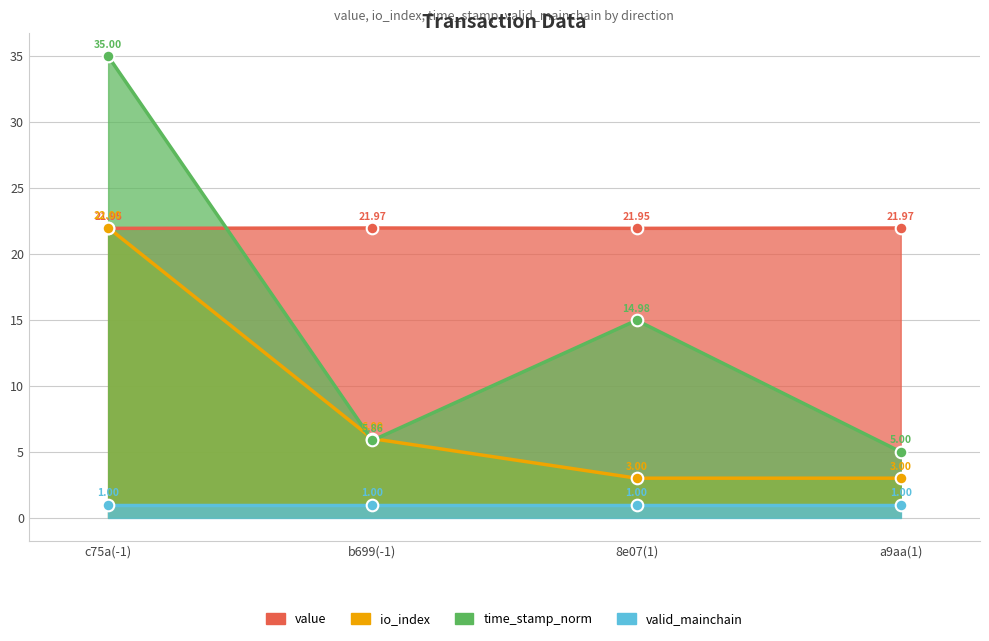

Which series has the largest total across all categories?

value